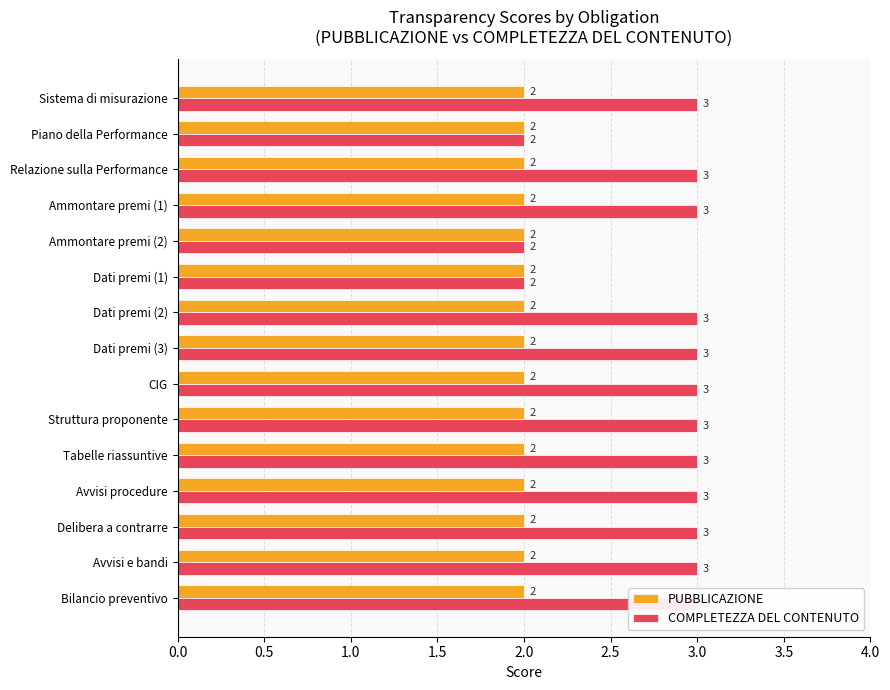

Does the chart contain any negative values?

No